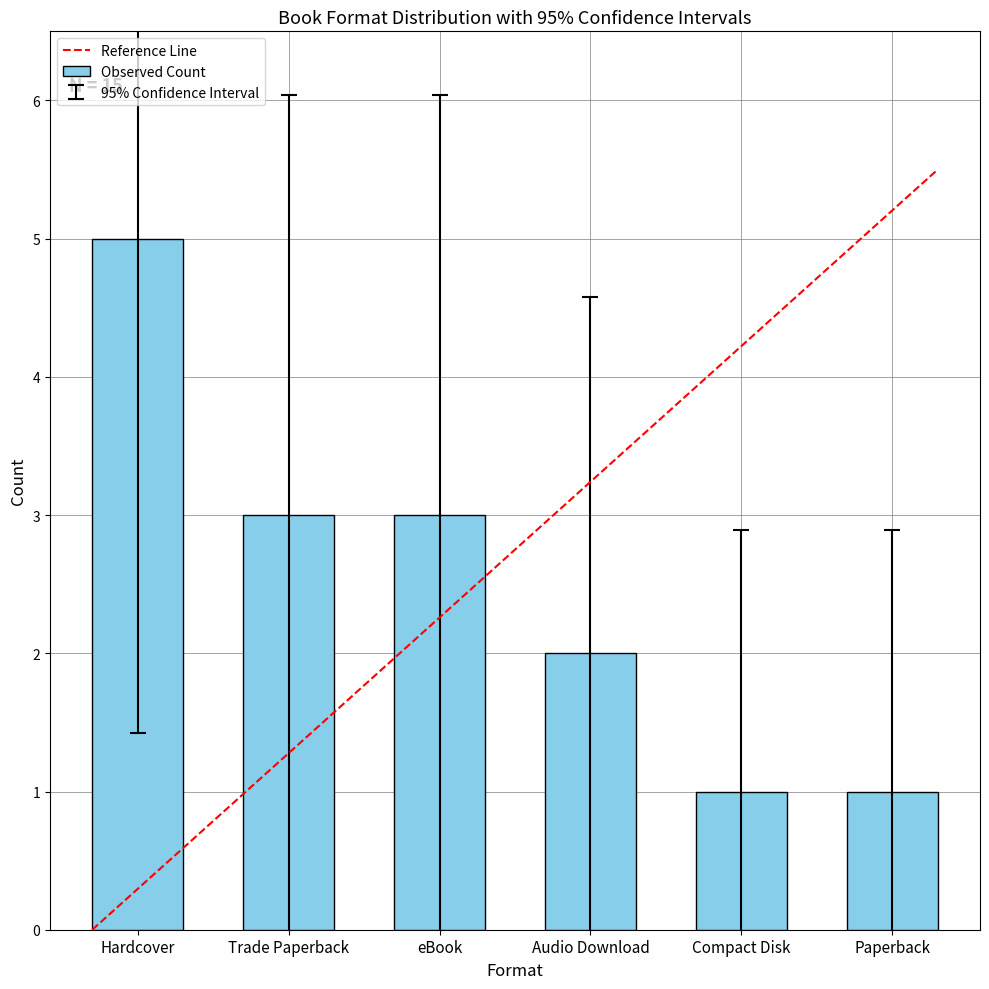

What position from the left is Paperback?

6